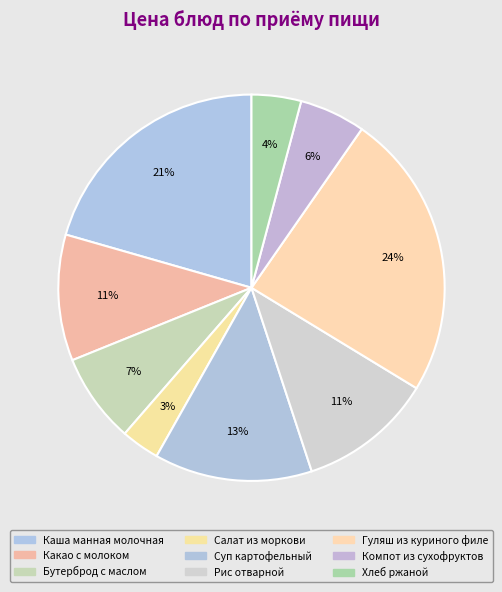

How many slices are in this pie chart?

9